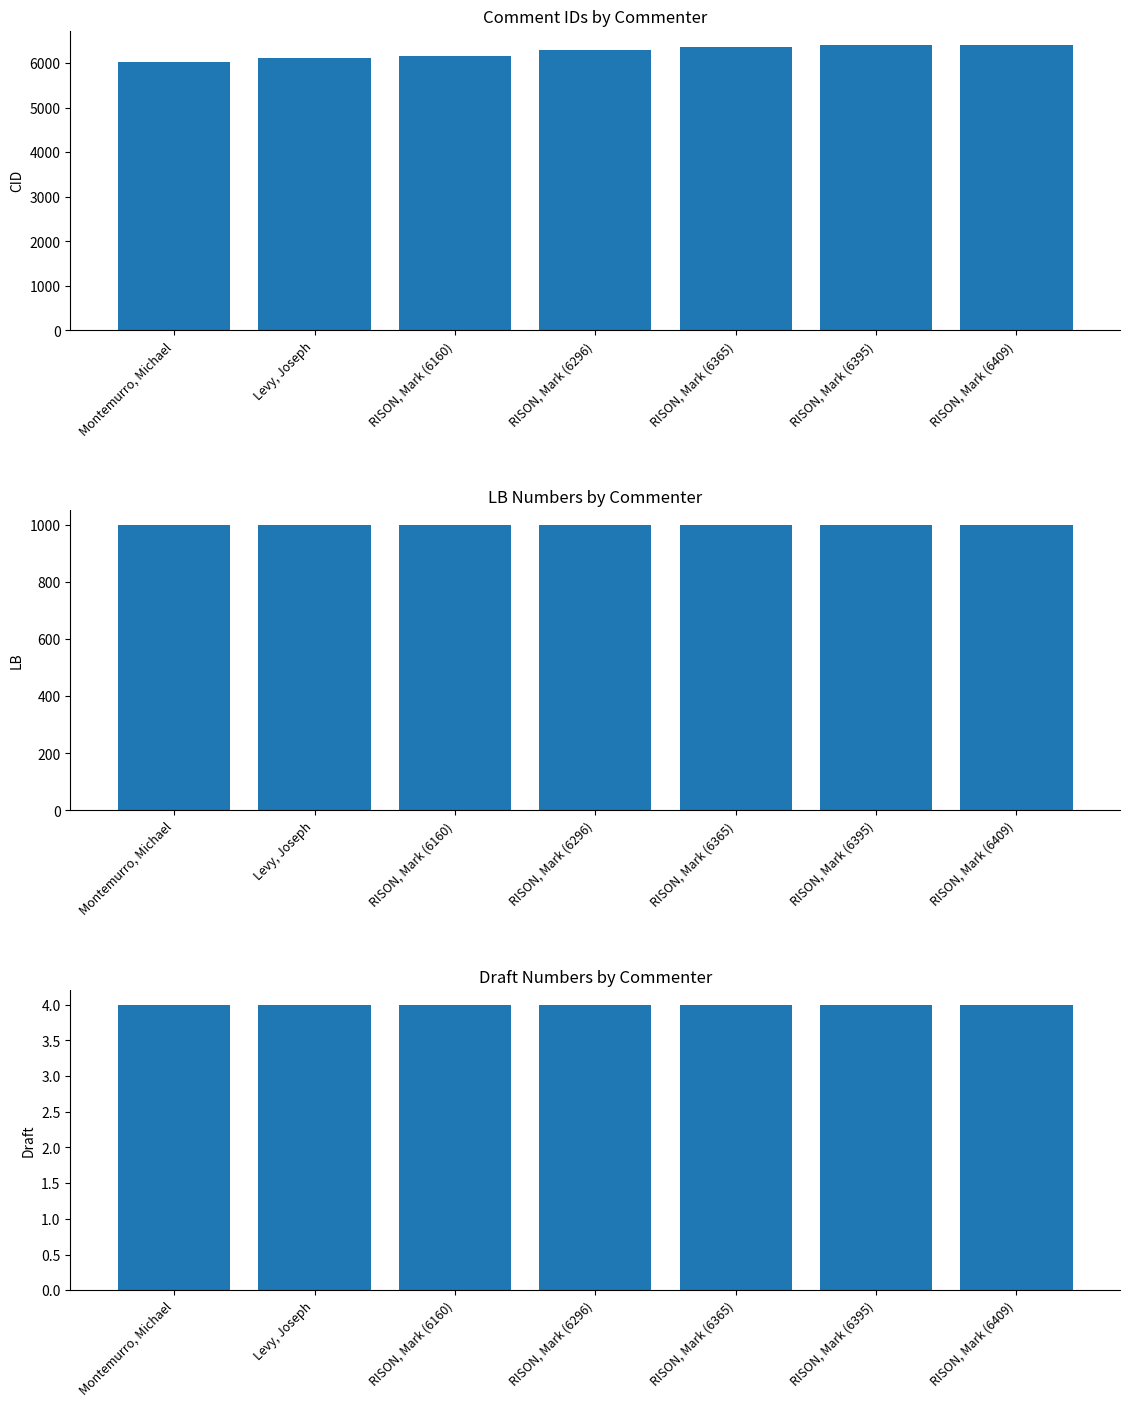

Reading left to right, transcribe all the data shown in this chart.

CID: 6035	6115	6160	6296	6365	6395	6409
LB: 1001	1001	1001	1001	1001	1001	1001
Draft: 4	4	4	4	4	4	4